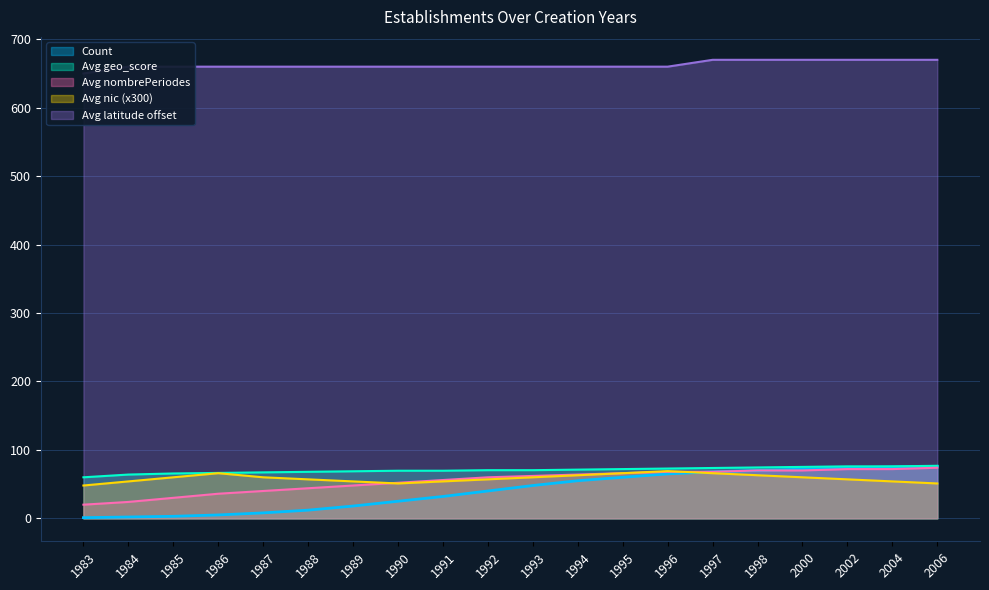

True or false: Avg latitude and Avg nombrePeriodes cross at least once.

False